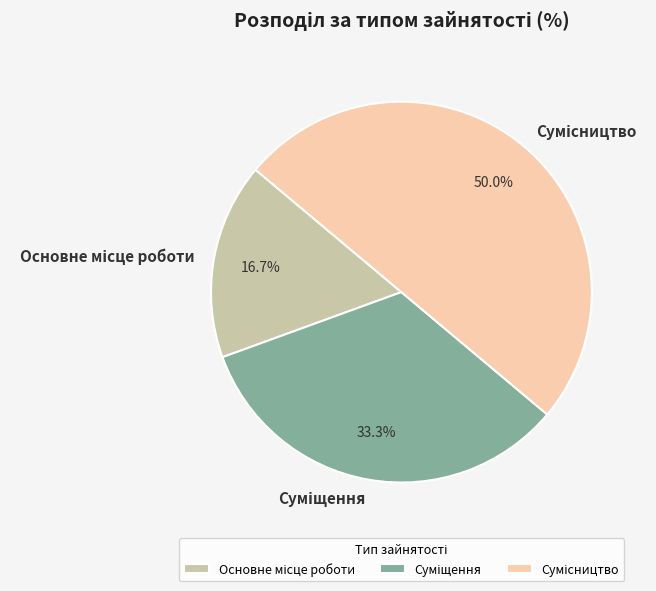

Which category has the smallest portion of the pie?

Основне місце роботи